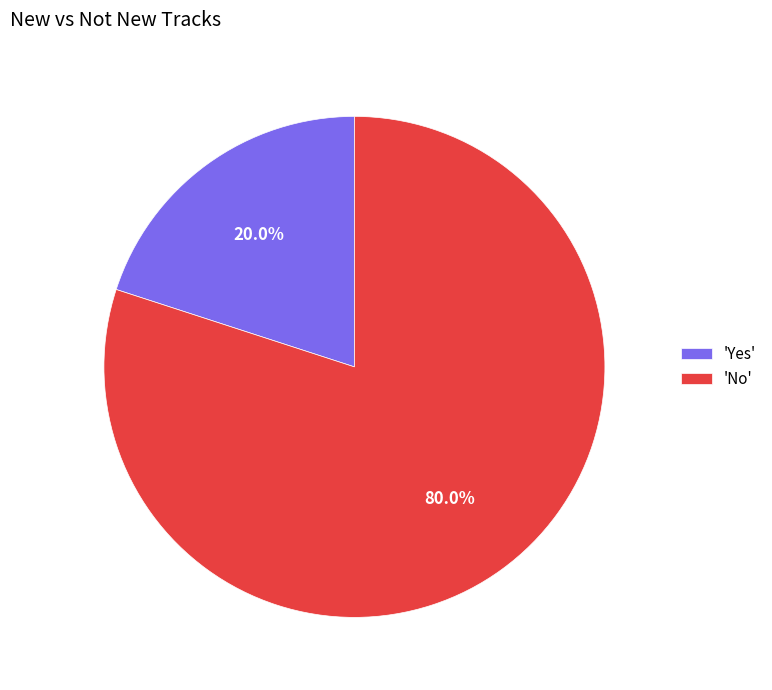

What is the smallest slice in the pie chart?

'Yes'